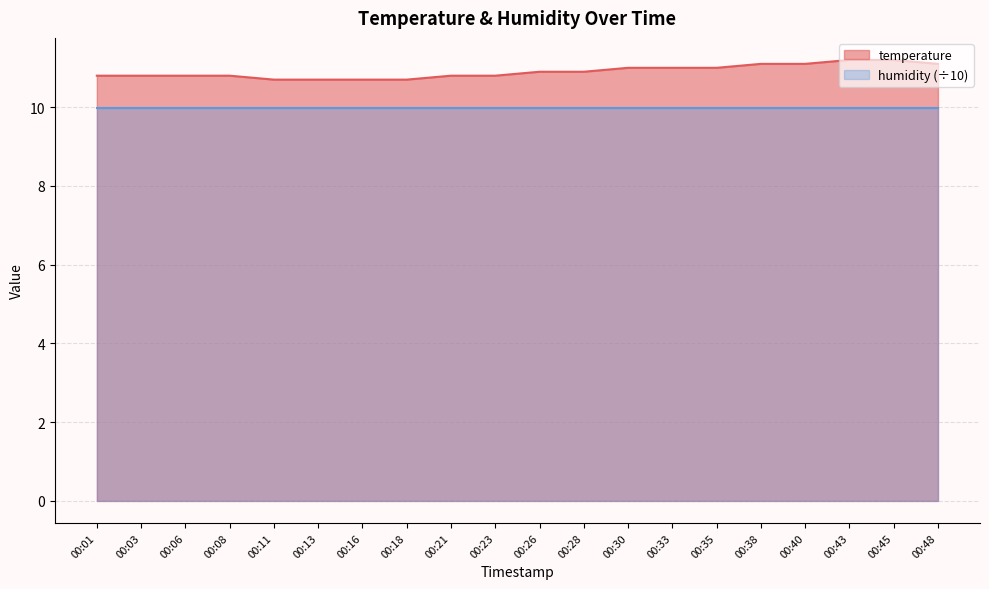

What is the sum of all values?

218.1